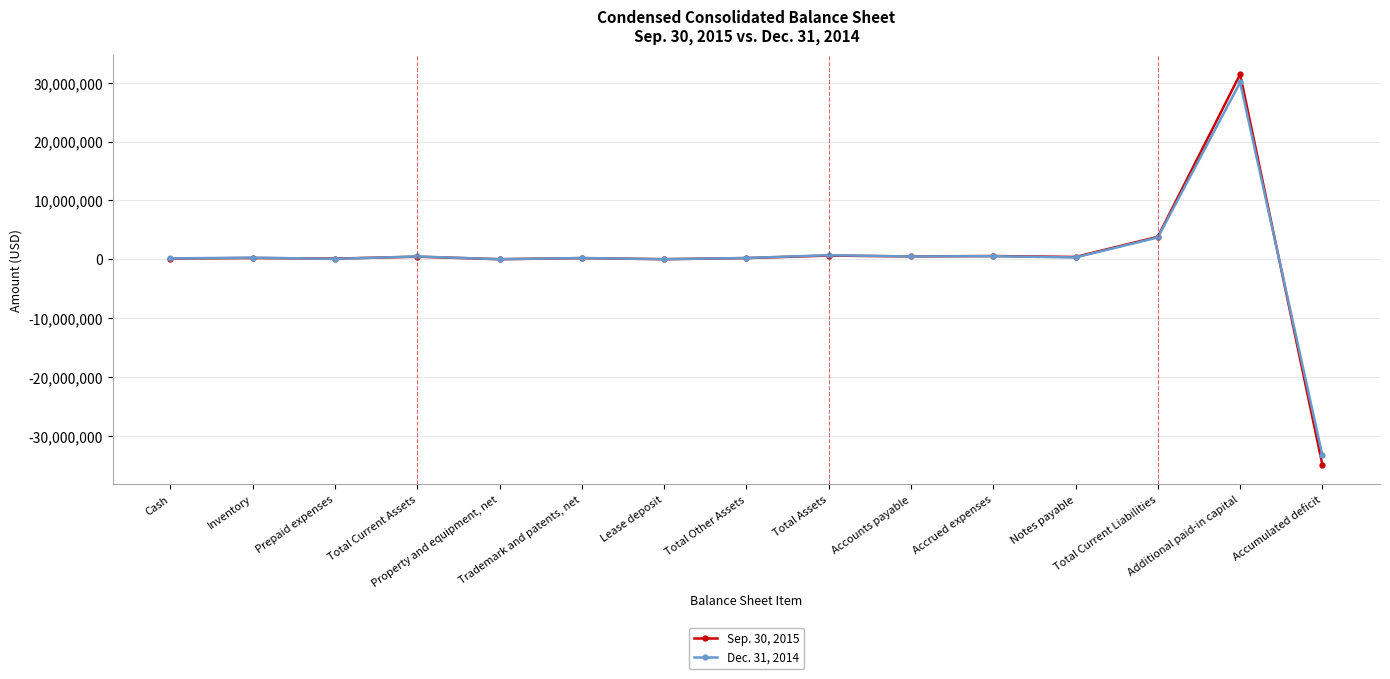

What is the smallest value displayed?

-34954568